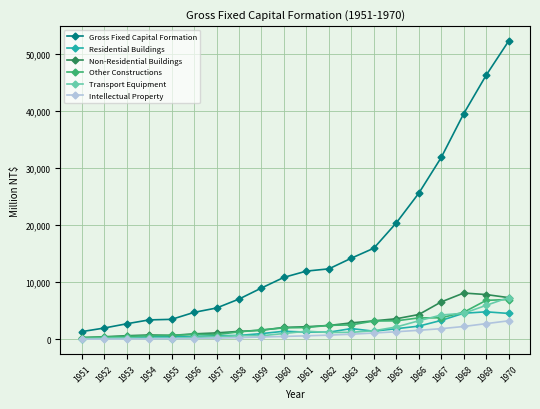

What is the minimum value for Non-Residential Buildings?

290